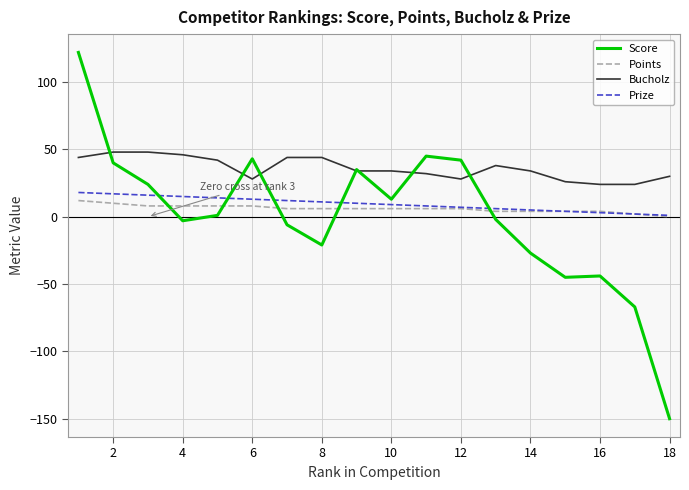

Which series has the widest spread of values?

Score